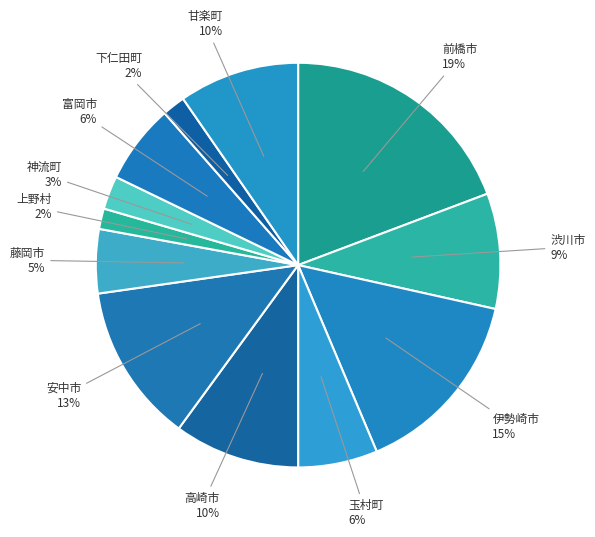

How many segments does this pie chart have?

12